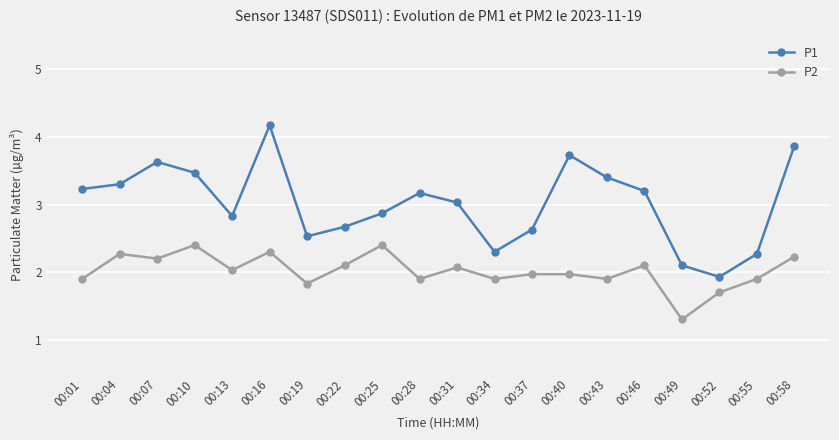

True or false: P1 and P2 intersect in this chart.

False